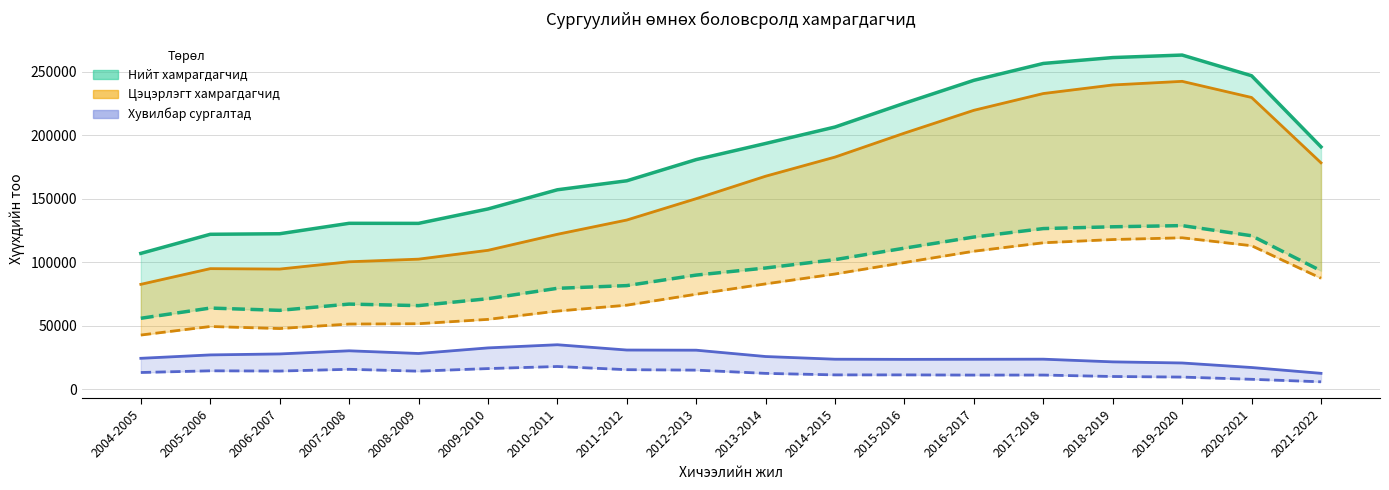

In Нийт хамрагдагчид, how many points are higher than both neighbors (excluding endpoints)?

2